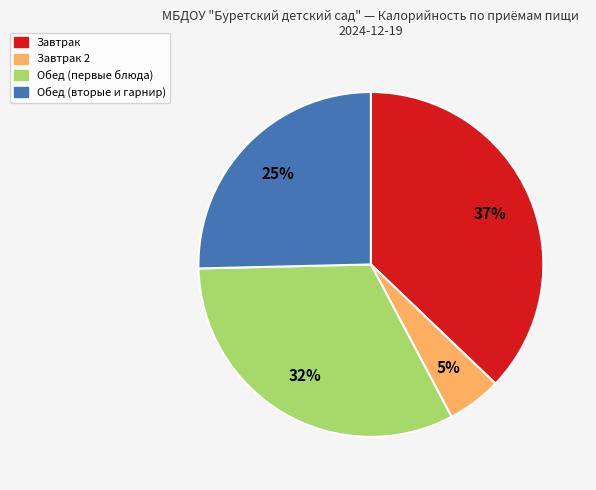

How many segments does this pie chart have?

4